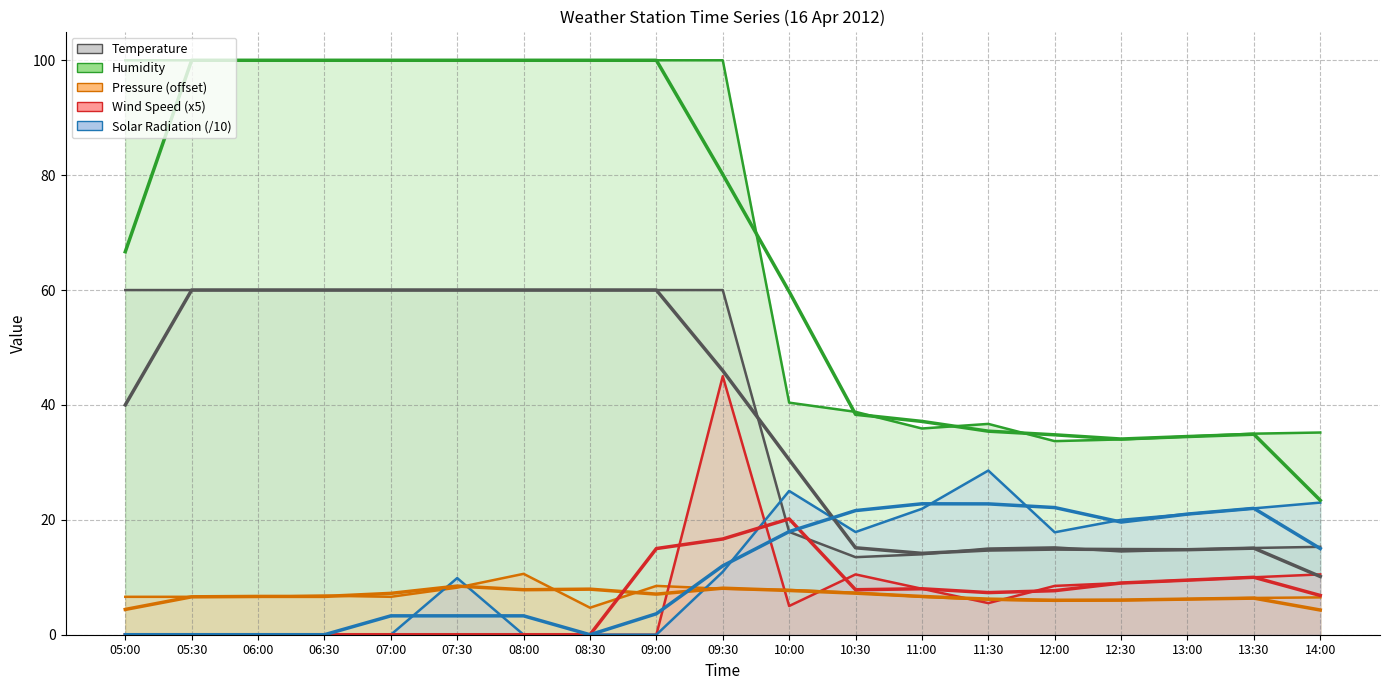

Between 06:30 and 12:30, which is larger?

06:30